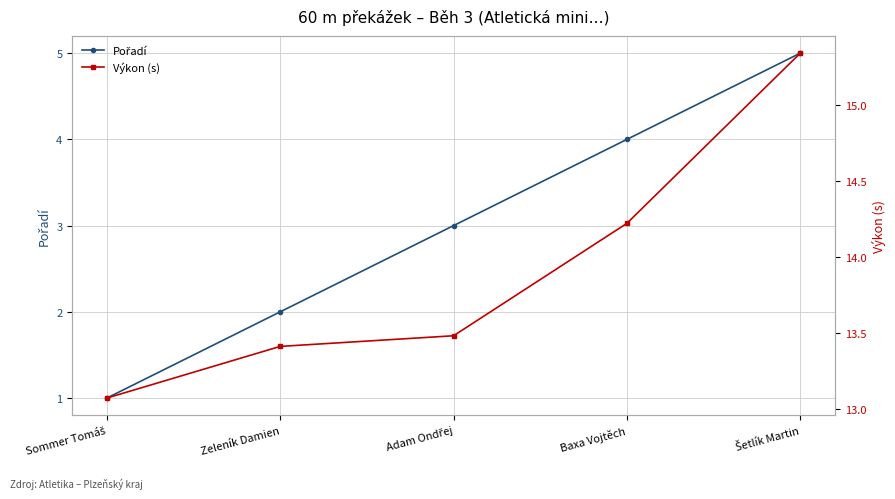

What is the sum of the Pořadí values at Adam Ondřej and Baxa Vojtěch?

7.0